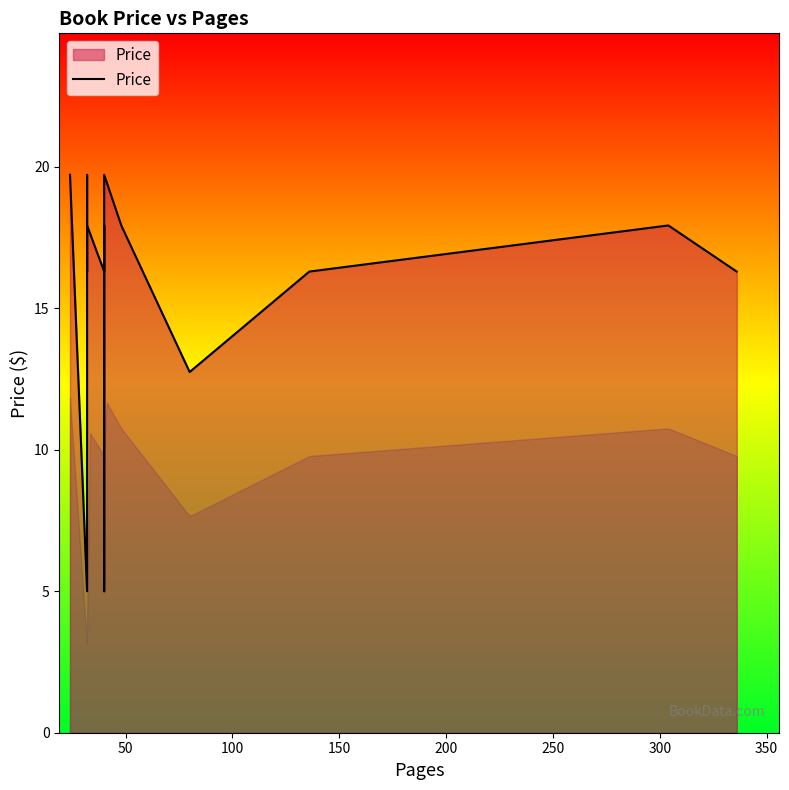

What value does the data have at 350?

16.3